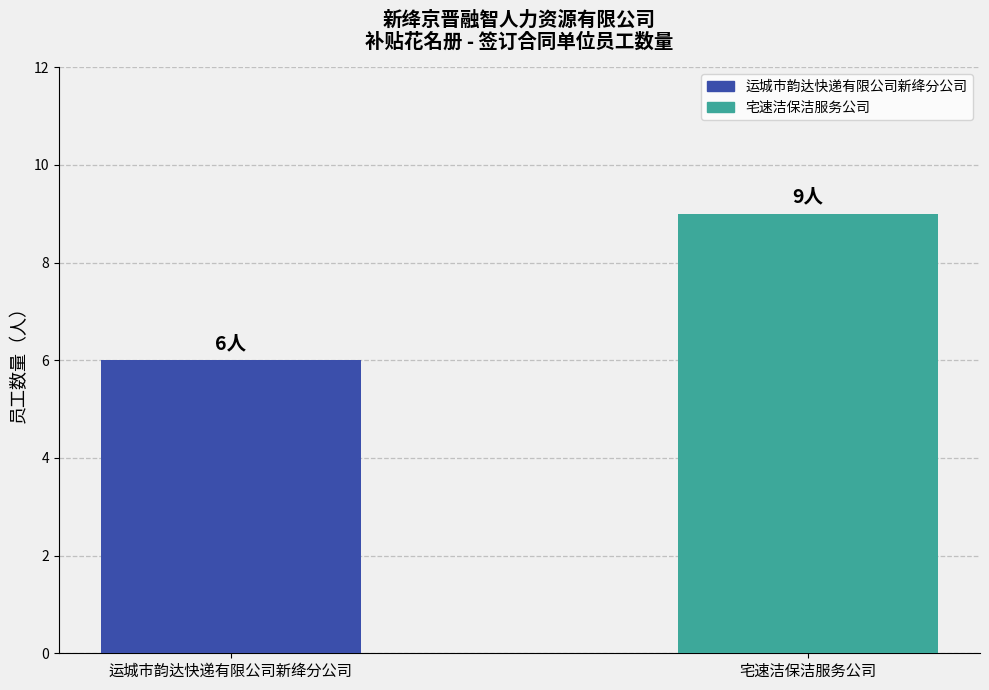

Which has a higher value, 运城市韵达快递有限公司新绛分公司 or 宅速洁保洁服务公司?

宅速洁保洁服务公司